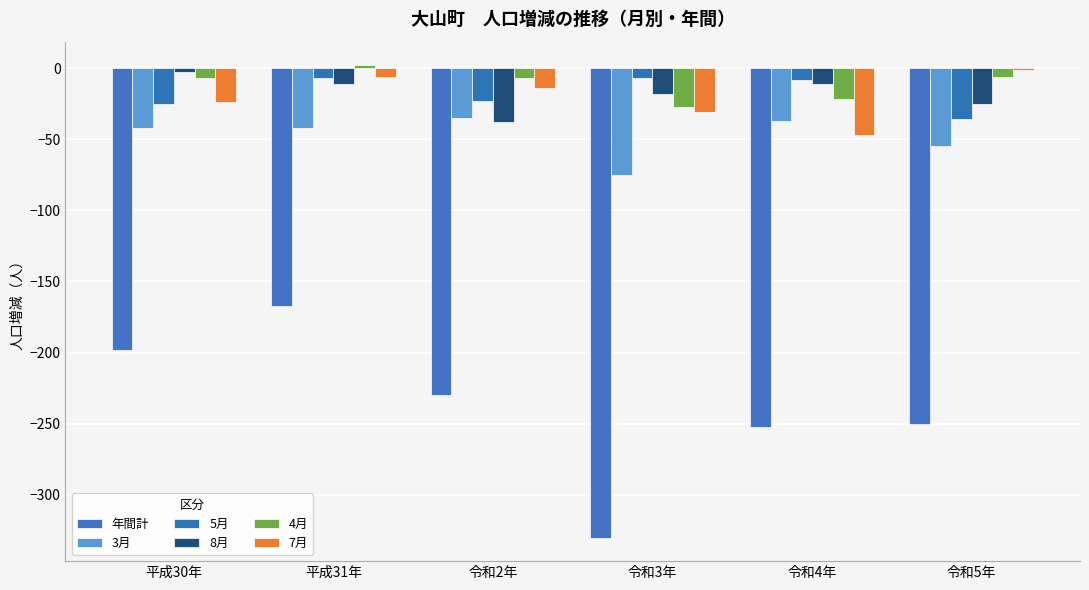

Does the chart contain stacked bars?

No